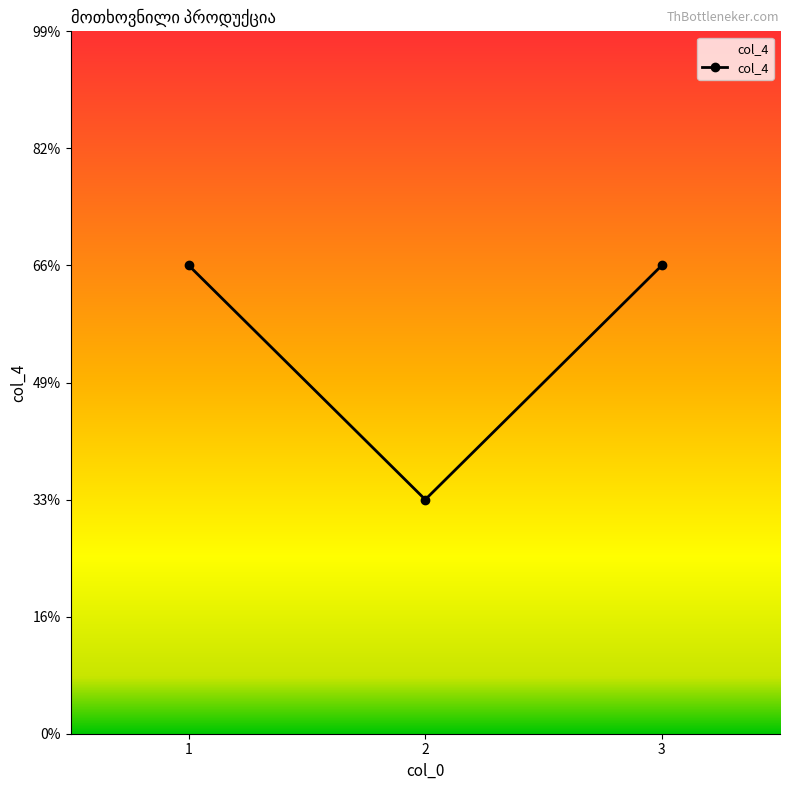

Rank the categories by value from highest to lowest.

1, 3, 2